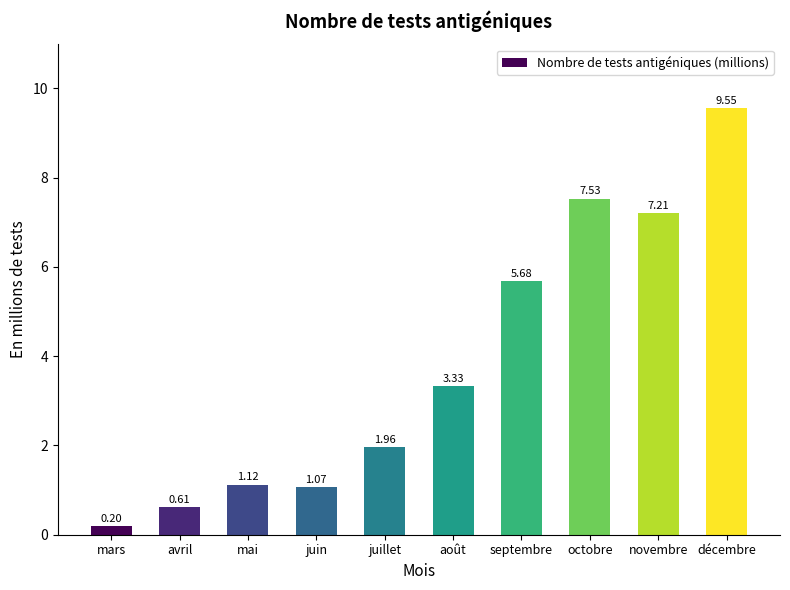

Approximately how many times larger is the value at juin compared to décembre?

0.1